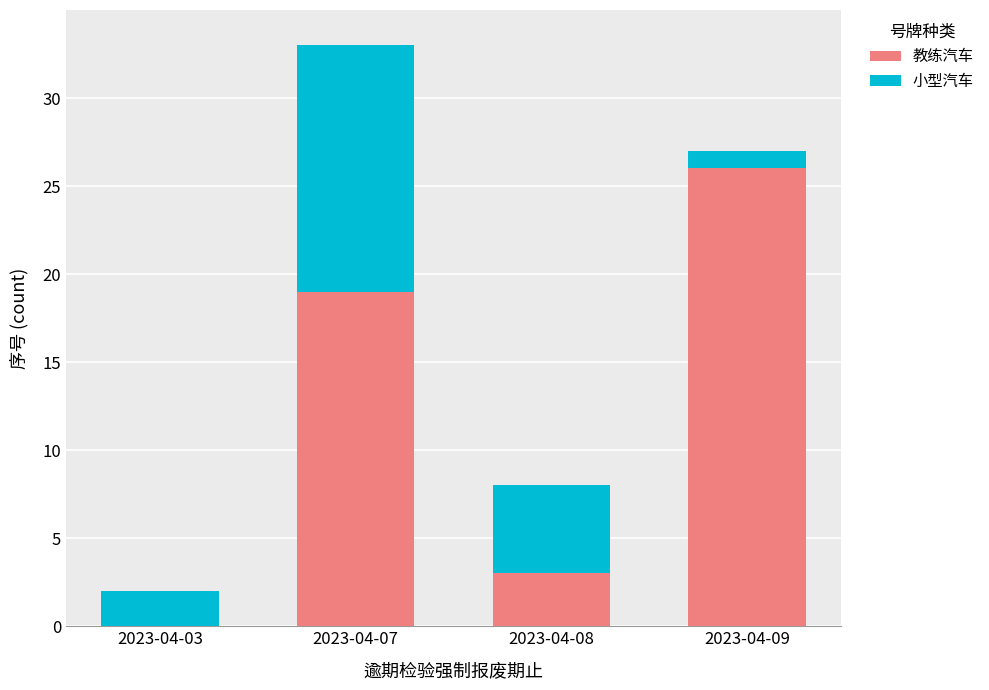

At which category is the sum across all series the highest?

2023-04-07